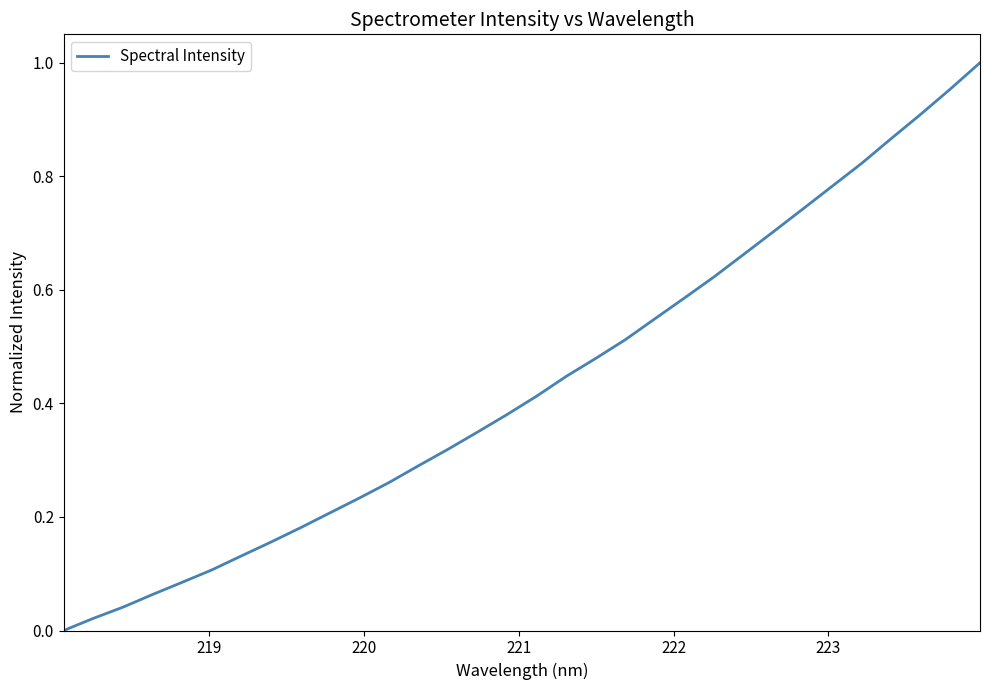

True or false: the data has more than 2 interior local peaks.

False